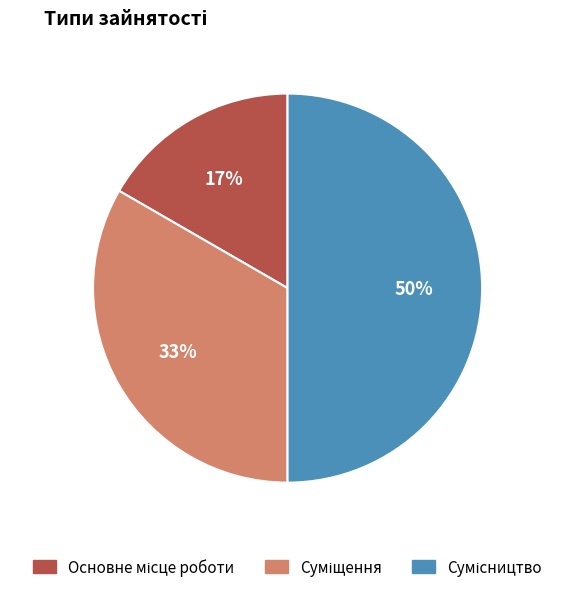

To the nearest percent, what is the average slice percentage?

33%